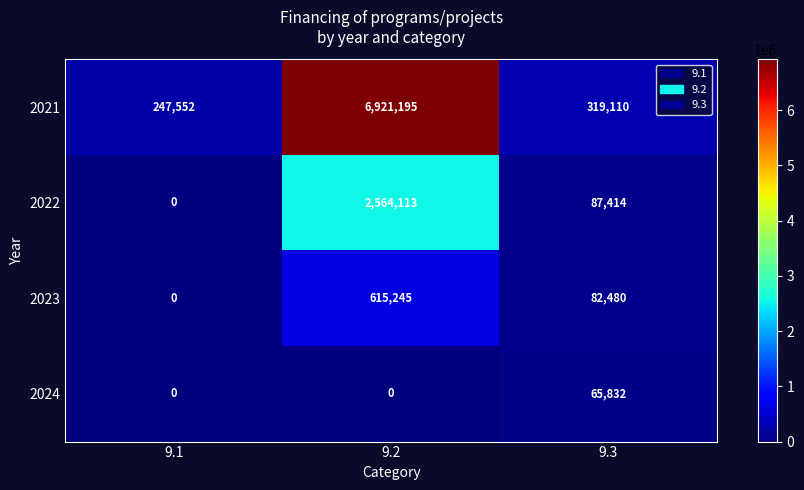

How many data points does each series have?

3